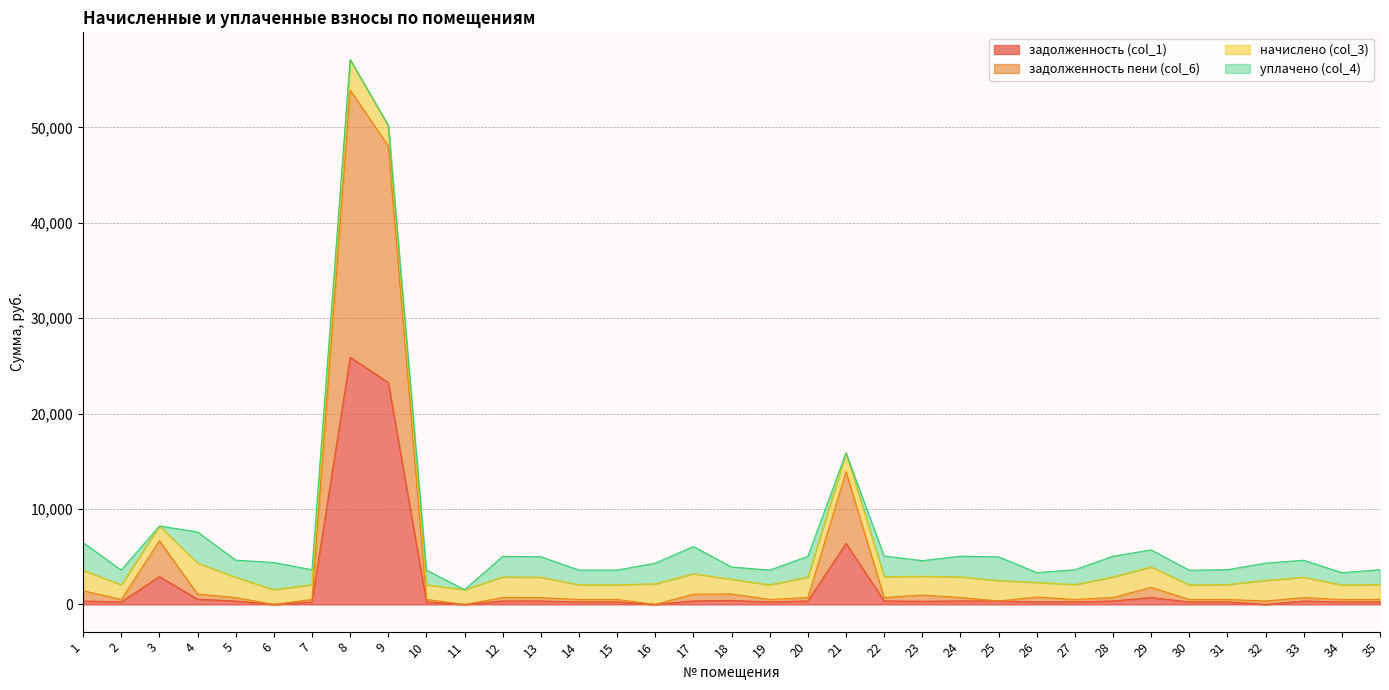

Which series has the largest total across all categories?

задолженность пени (col_6)